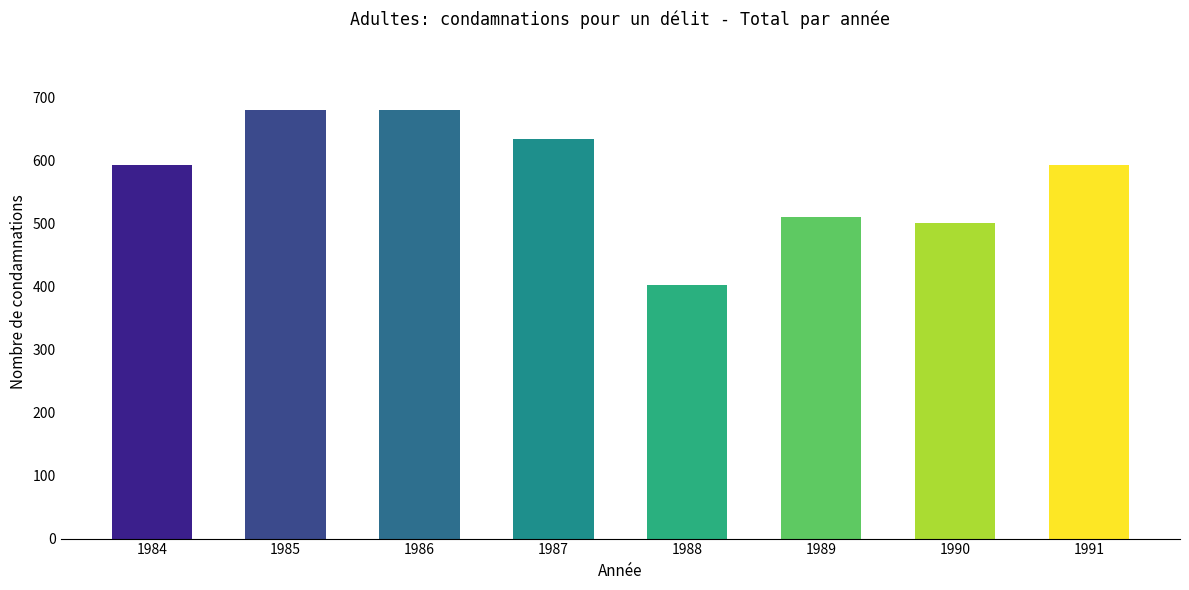

What is the minimum value shown in the chart?

402